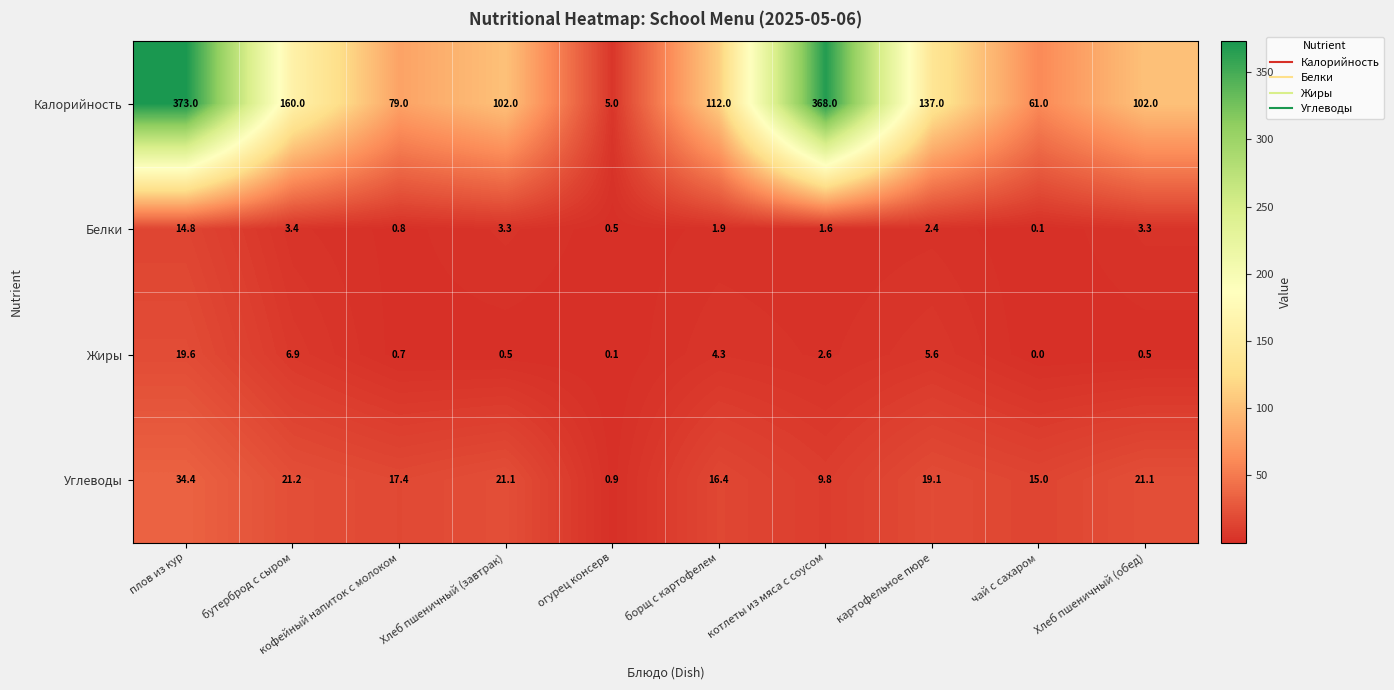

True or false: Жиры has a value of 5.6 at картофельное пюре.

True